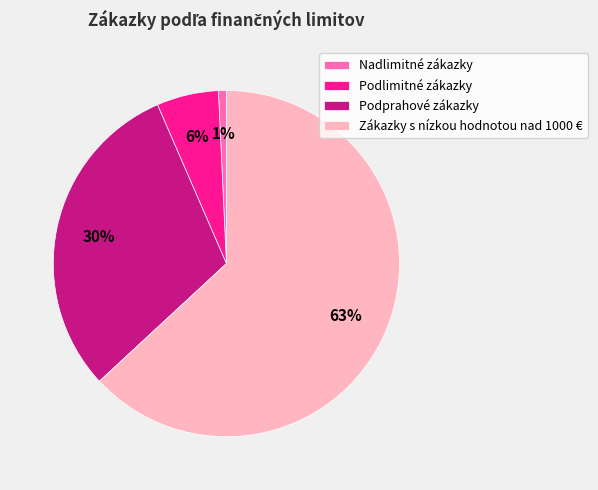

To the nearest percent, what percentage of the pie is Nadlimitné zákazky?

1%